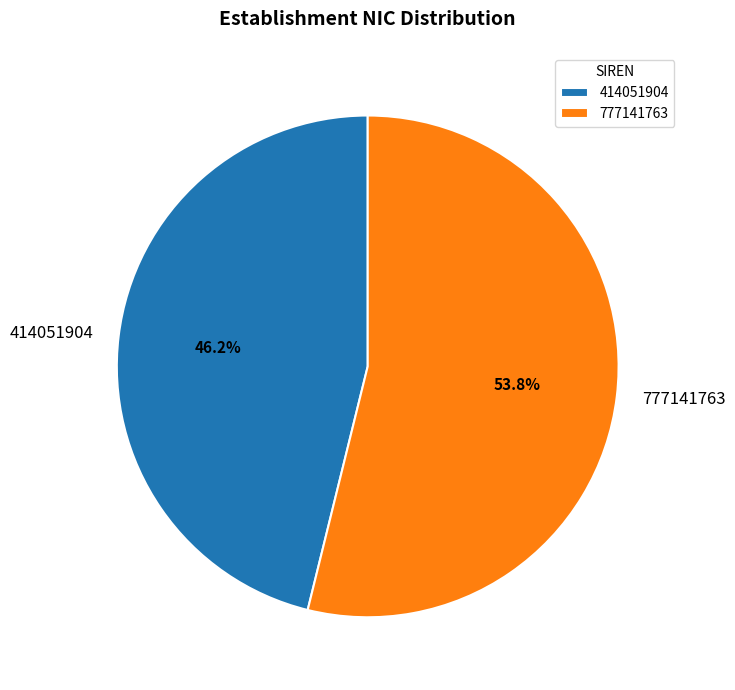

True or false: 777141763 accounts for 54% of the total.

True